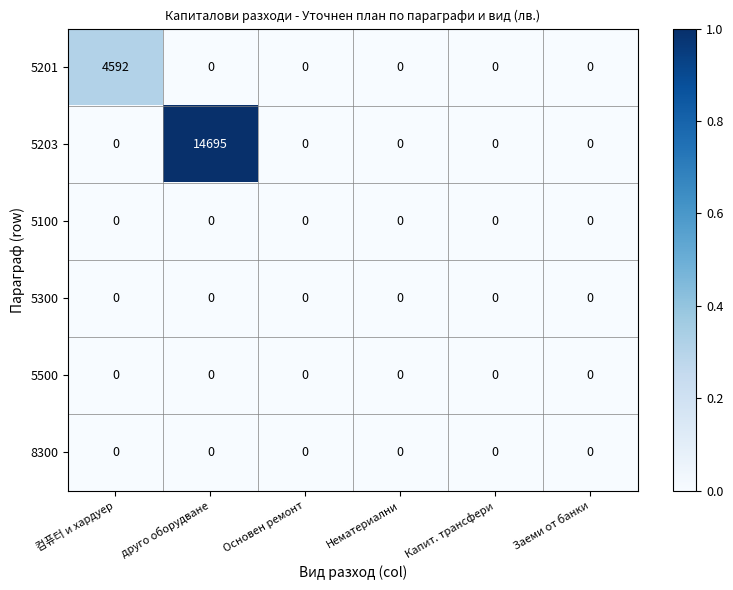

At which label does 5201 reach its peak?

컴퓨터 и хардуер